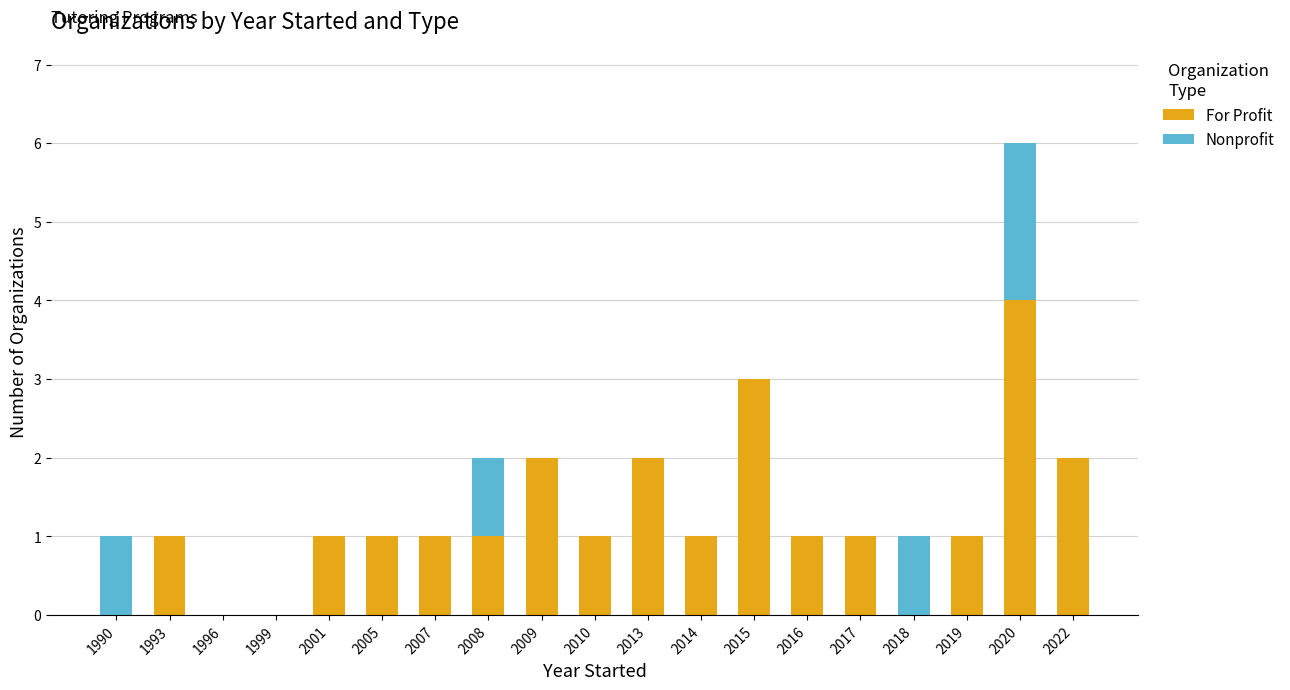

What is the sum of all For Profit values?

23